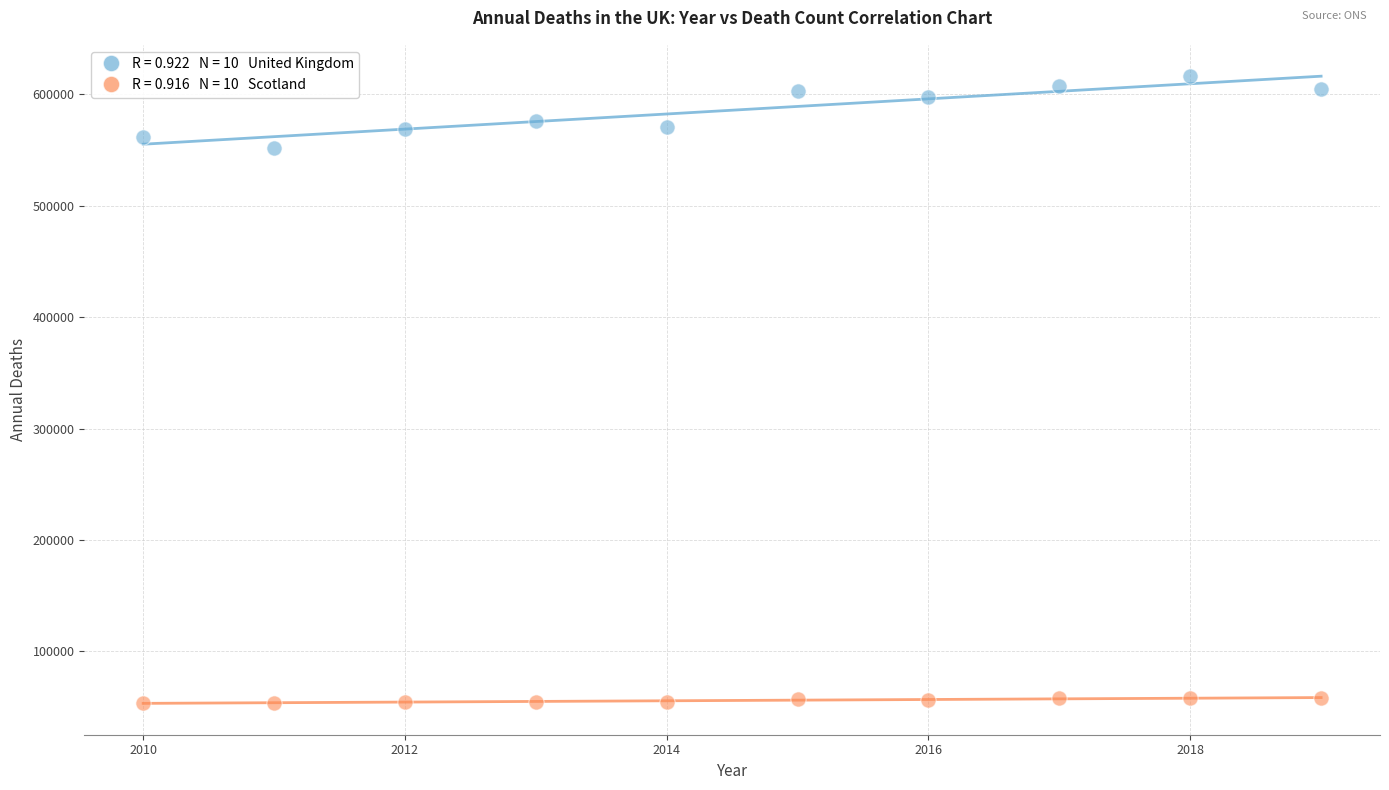

Across all series, what Y value is closest to 334837?

552232